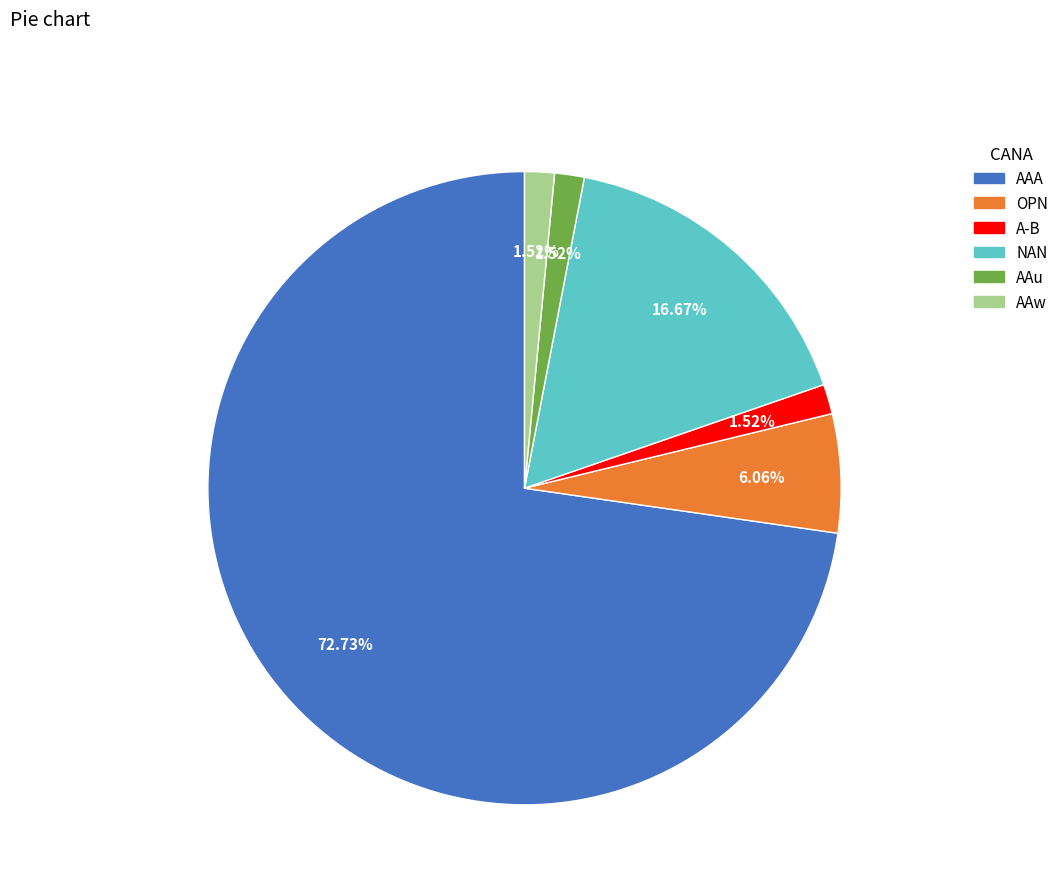

How many segments does this pie chart have?

6